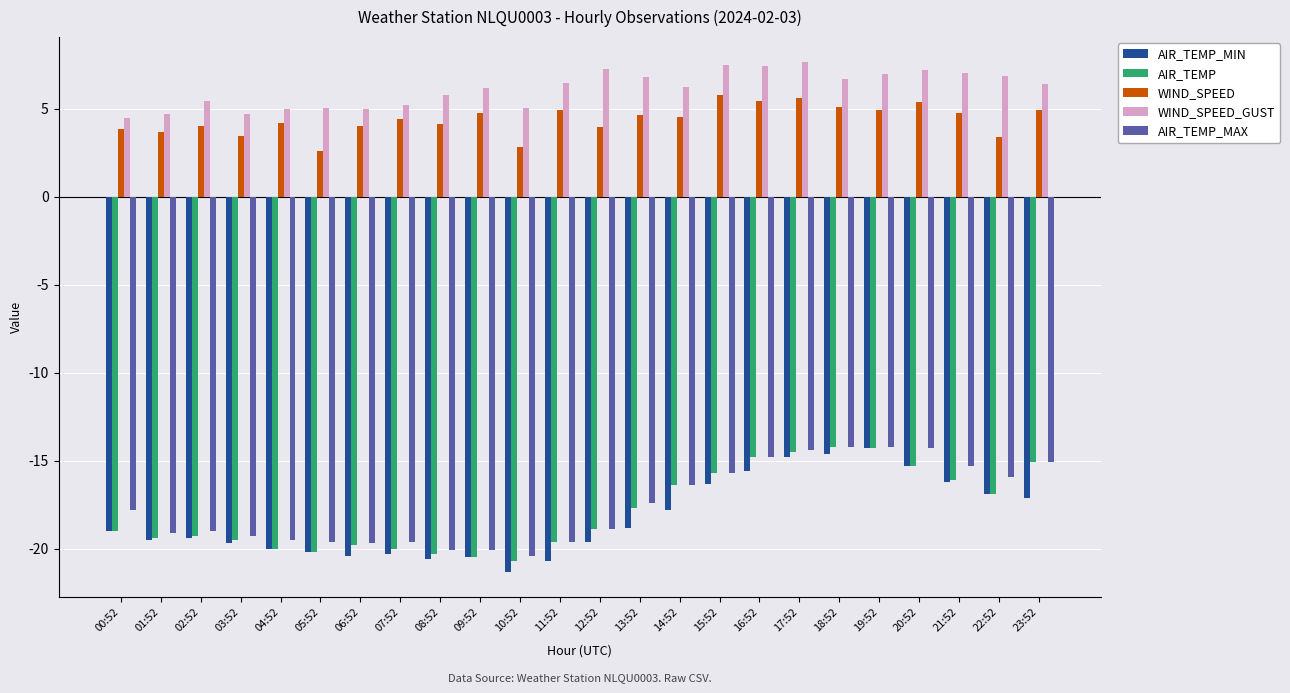

What is the smallest value displayed?

-21.3